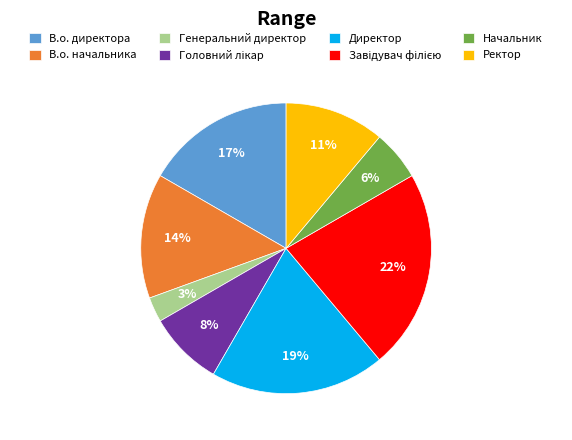

Count the number of slices in the pie.

8